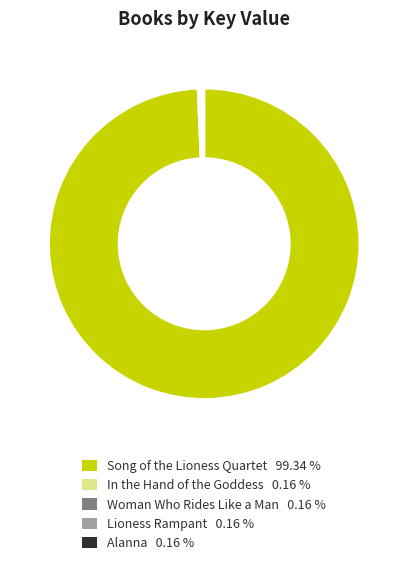

Does any single category account for the majority?

Yes